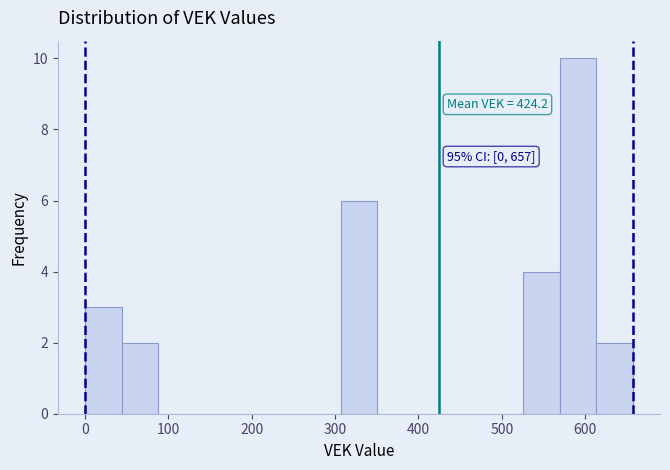

Which range on the x-axis has the tallest bar?

570 to 610